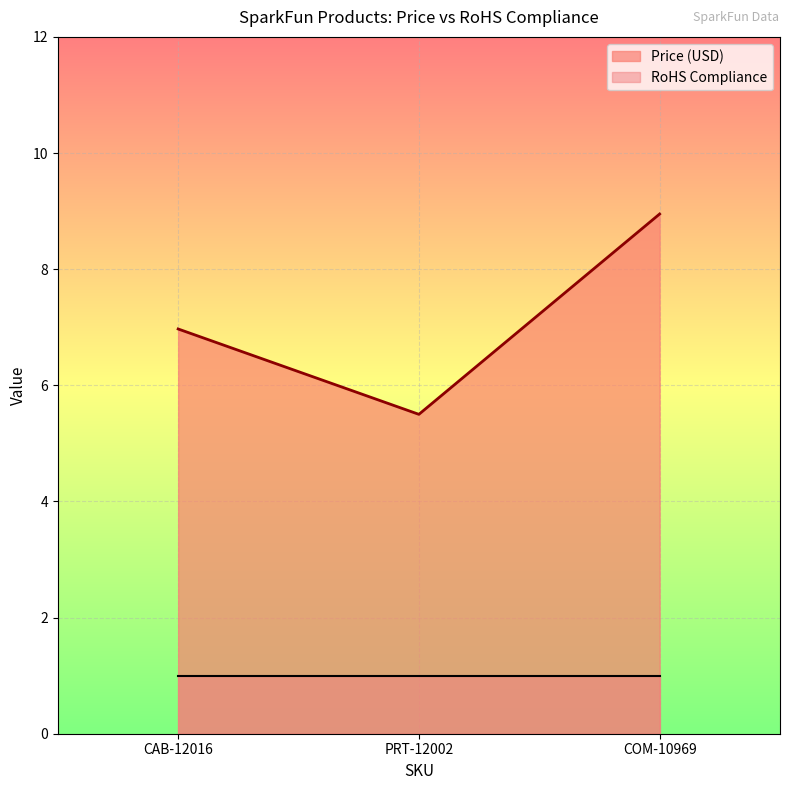

What is the sum of the values at PRT-12002 and COM-10969?

14.4